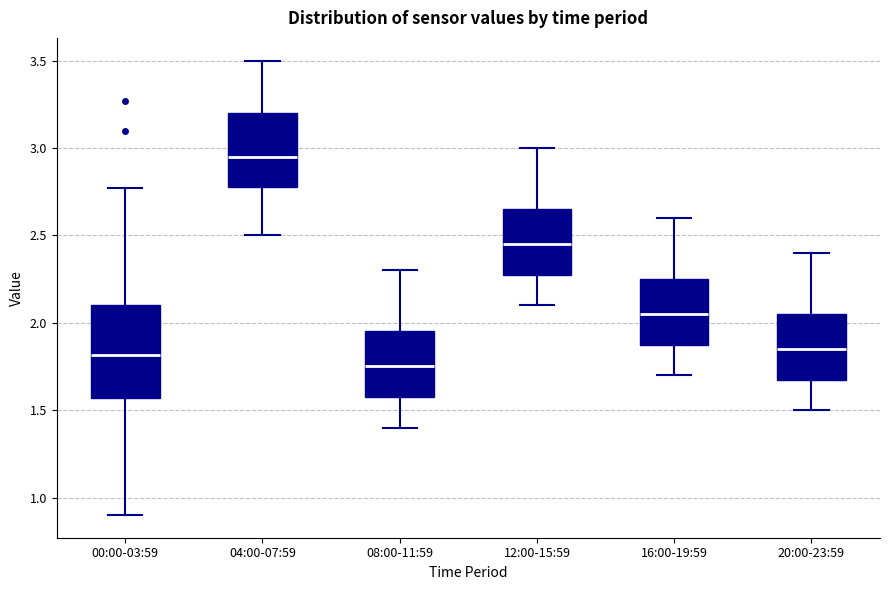

Reading left to right, transcribe this box plot: for each box, give where its median line is, the range the box spans, and where its two whiskers end, as read against the y-axis. The values are not printed on the chart, so give them approximately, as read against the axis.

00:00-03:59: median 1.80, box 1.55 to 2.10, whiskers 0.90 to 2.75
04:00-07:59: median 2.95, box 2.80 to 3.20, whiskers 2.50 to 3.50
08:00-11:59: median 1.75, box 1.60 to 1.95, whiskers 1.40 to 2.30
12:00-15:59: median 2.45, box 2.30 to 2.65, whiskers 2.10 to 3.00
16:00-19:59: median 2.05, box 1.90 to 2.25, whiskers 1.70 to 2.60
20:00-23:59: median 1.85, box 1.70 to 2.05, whiskers 1.50 to 2.40